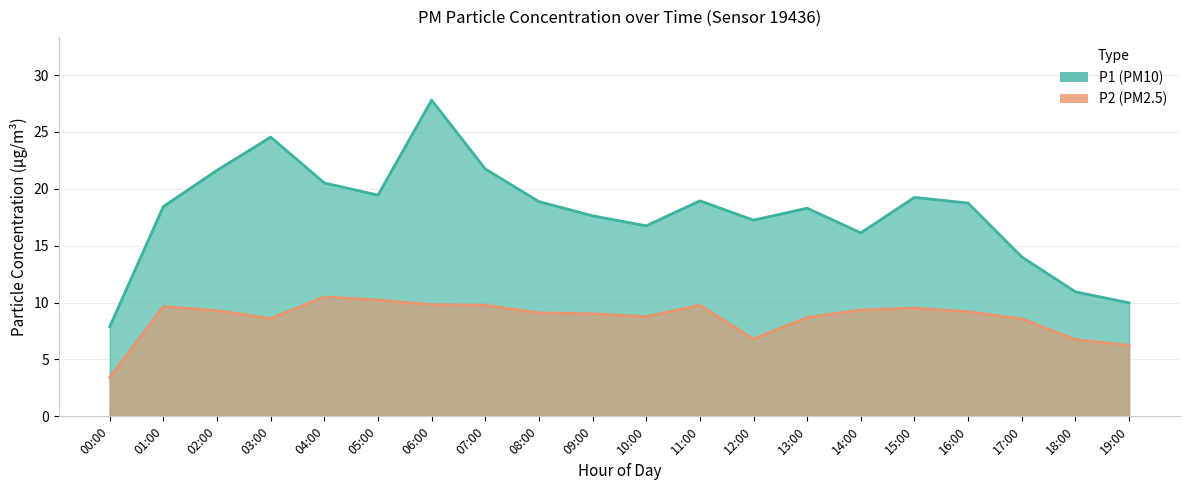

True or false: P2 (PM2.5) and P1 (PM10) cross at least once.

False